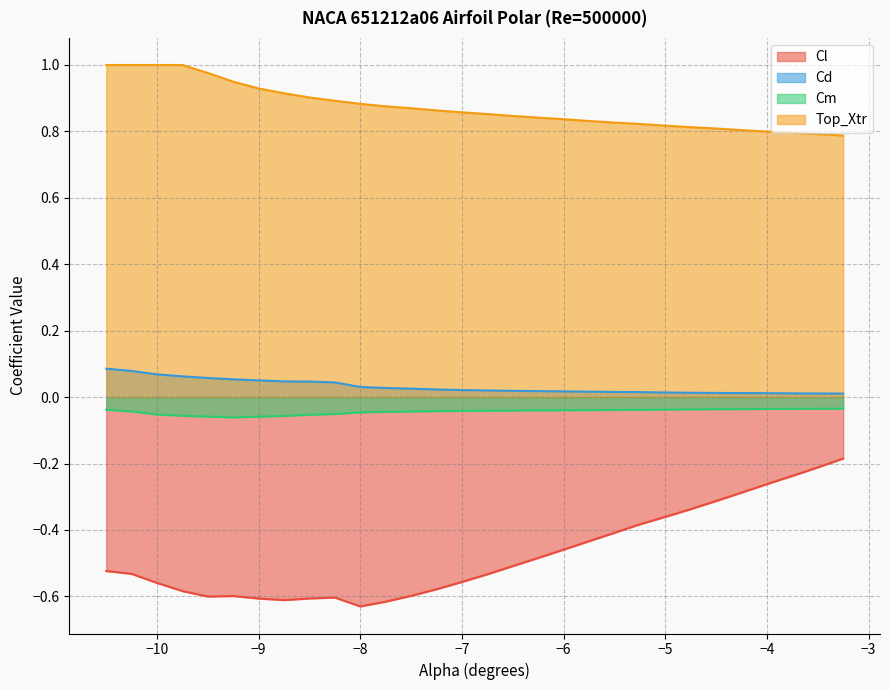

Does the chart have visible grid lines?

Yes